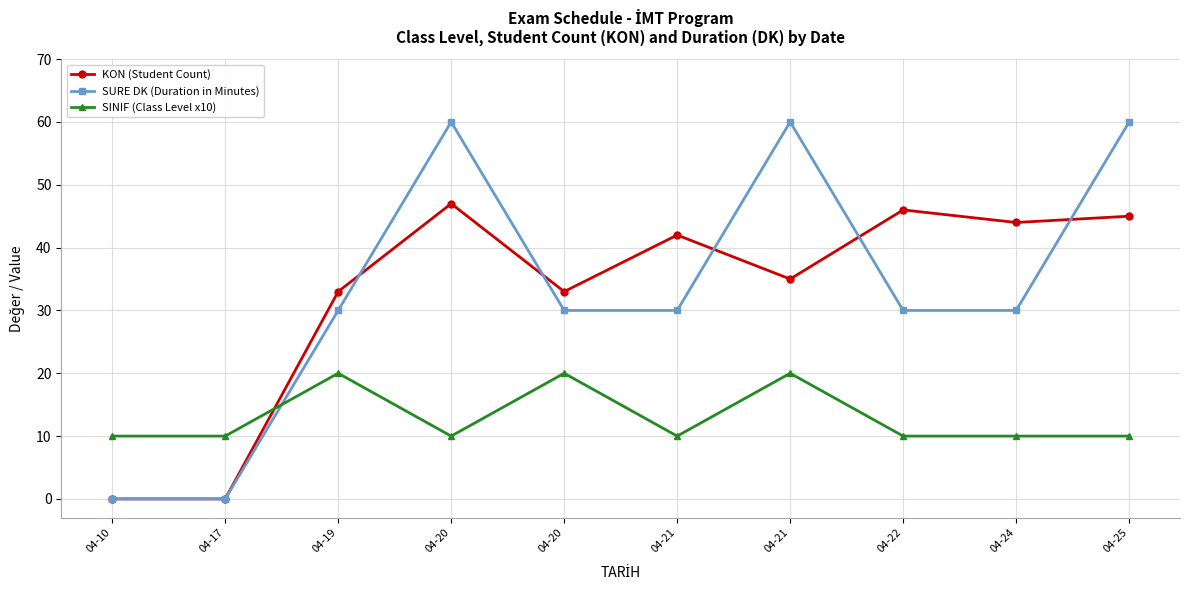

How many lines are shown in the chart?

3